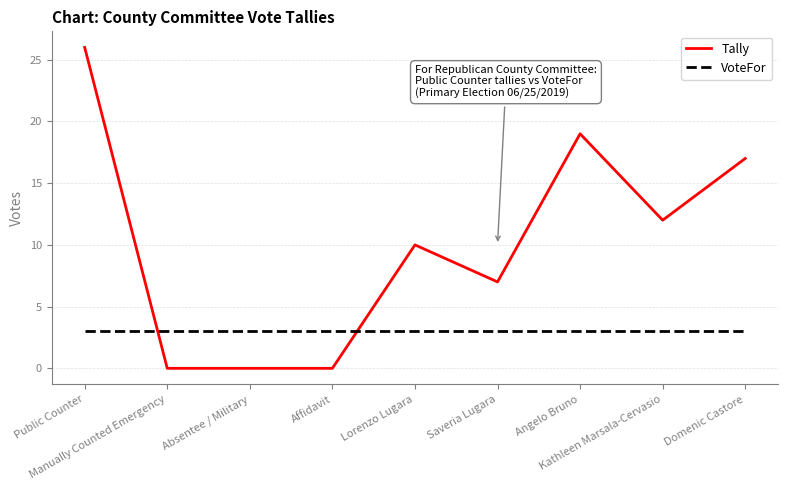

At which category is the sum across all series the highest?

Public Counter